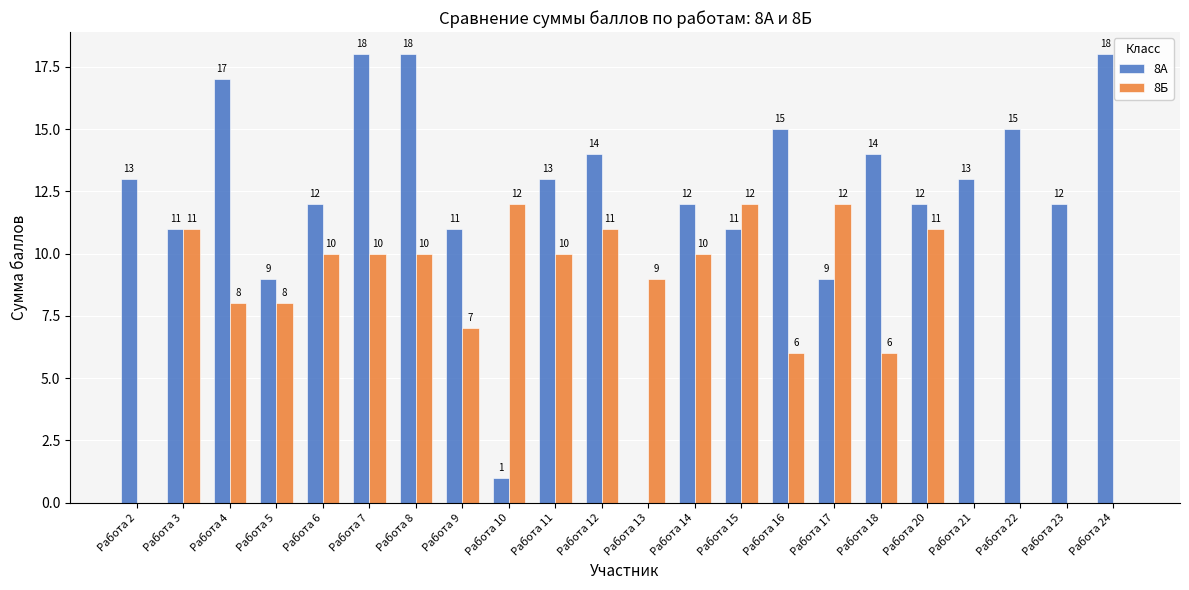

What is the total value across all series at Работа 10?

13